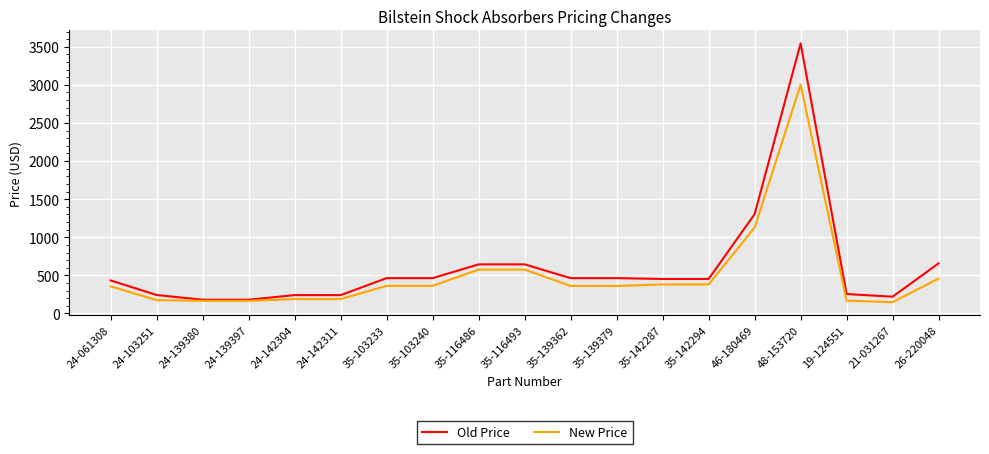

Between 24-139397 and 48-153720, which series saw the biggest shift?

Old Price